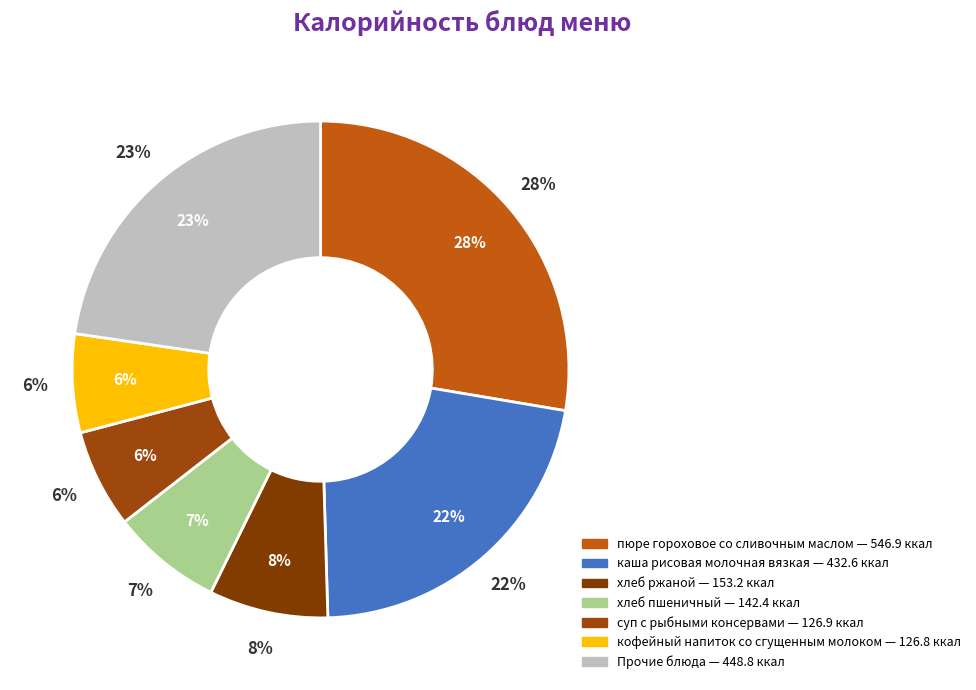

What percentage is the хлеб ржаной slice, to the nearest percent?

8%